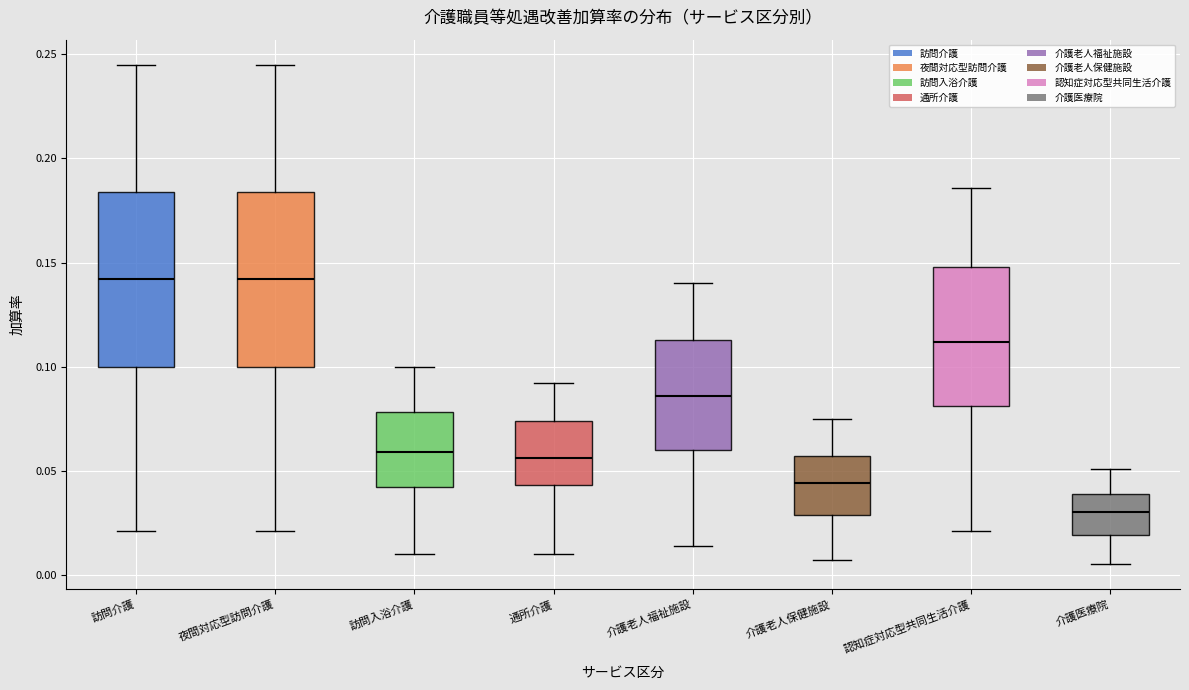

Reading left to right, read every box against the y-axis: the position of its median line, the range the box covers, and the ends of its whiskers. The values are not printed on the chart, so give them approximately, as read against the axis.

訪問介護: median 0.140, box 0.100 to 0.185, whiskers 0.020 to 0.245
夜間対応型訪問介護: median 0.140, box 0.100 to 0.185, whiskers 0.020 to 0.245
訪問入浴介護: median 0.060, box 0.040 to 0.080, whiskers 0.010 to 0.100
通所介護: median 0.055, box 0.045 to 0.075, whiskers 0.010 to 0.090
介護老人福祉施設: median 0.085, box 0.060 to 0.115, whiskers 0.015 to 0.140
介護老人保健施設: median 0.045, box 0.030 to 0.055, whiskers 0.005 to 0.075
認知症対応型共同生活介護: median 0.110, box 0.080 to 0.150, whiskers 0.020 to 0.185
介護医療院: median 0.030, box 0.020 to 0.040, whiskers 0.005 to 0.050